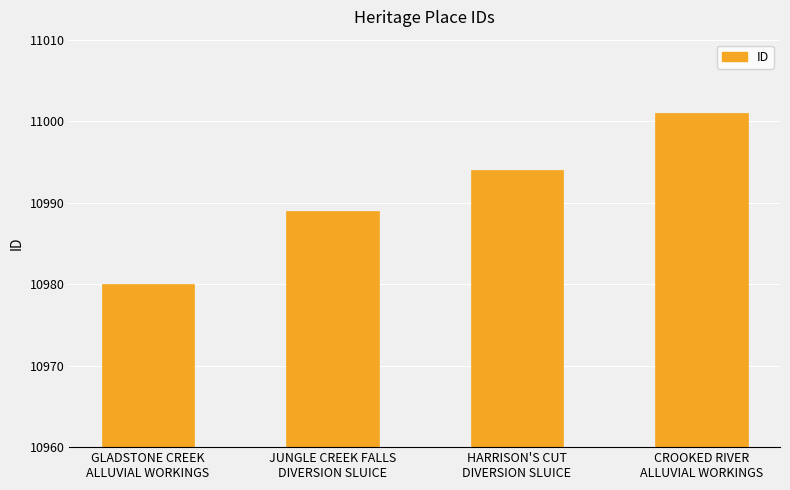

Reading left to right, extract all data points from this chart.

GLADSTONE CREEK
ALLUVIAL WORKINGS=10980	JUNGLE CREEK FALLS
DIVERSION SLUICE=10989	HARRISON'S CUT
DIVERSION SLUICE=10994	CROOKED RIVER
ALLUVIAL WORKINGS=11001